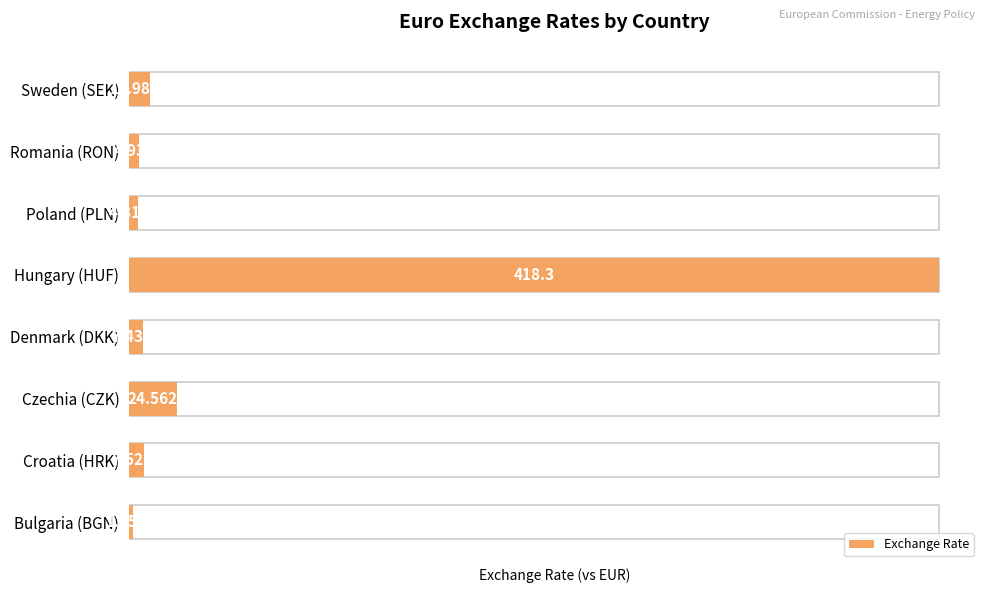

How many data points are less than 7?

3